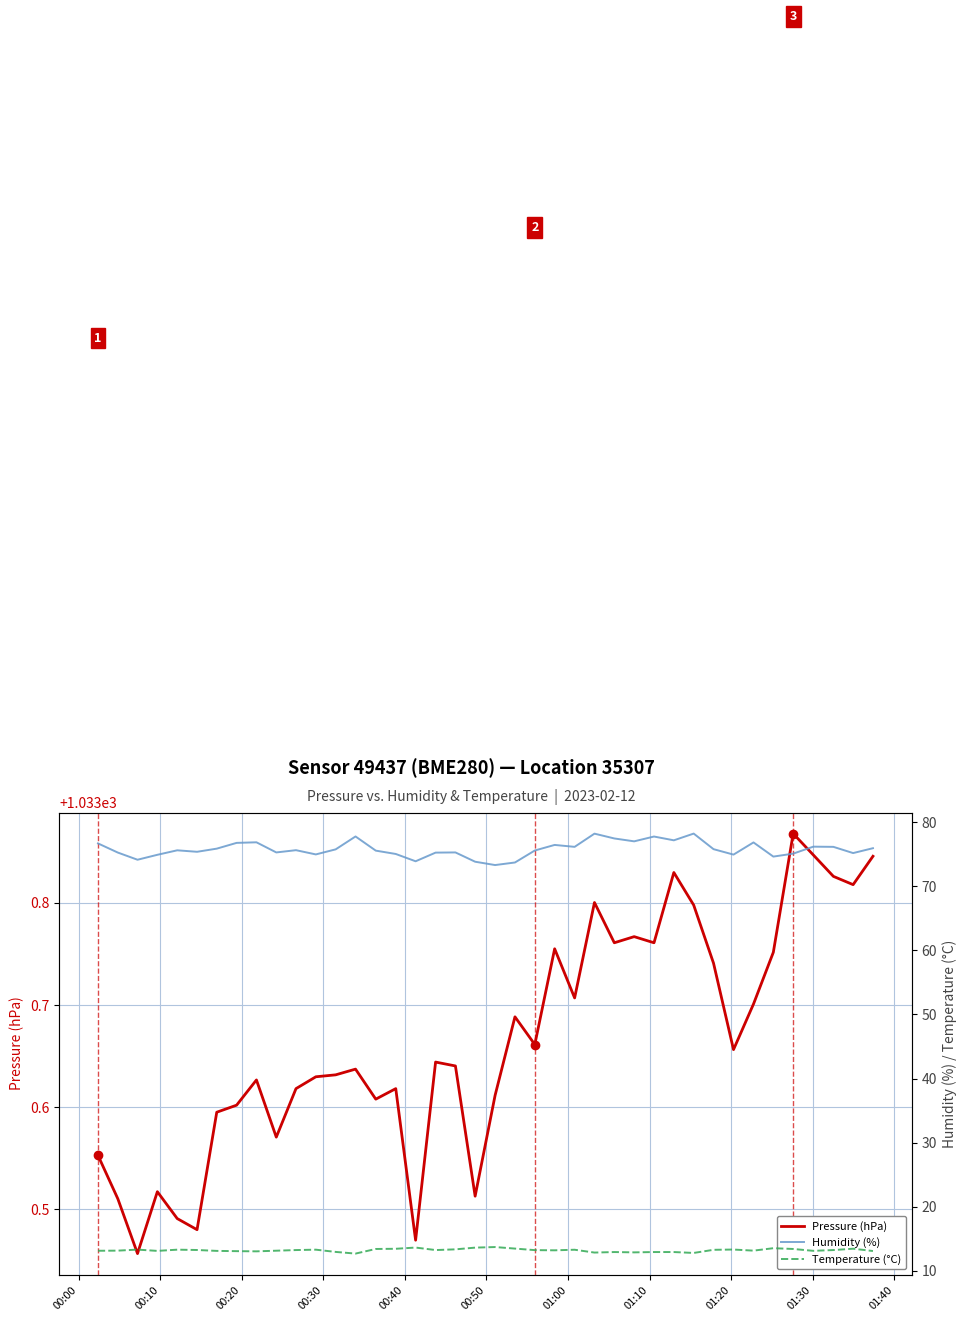

The Humidity (%) series shows 43.4 at 00:40. True or false?

False